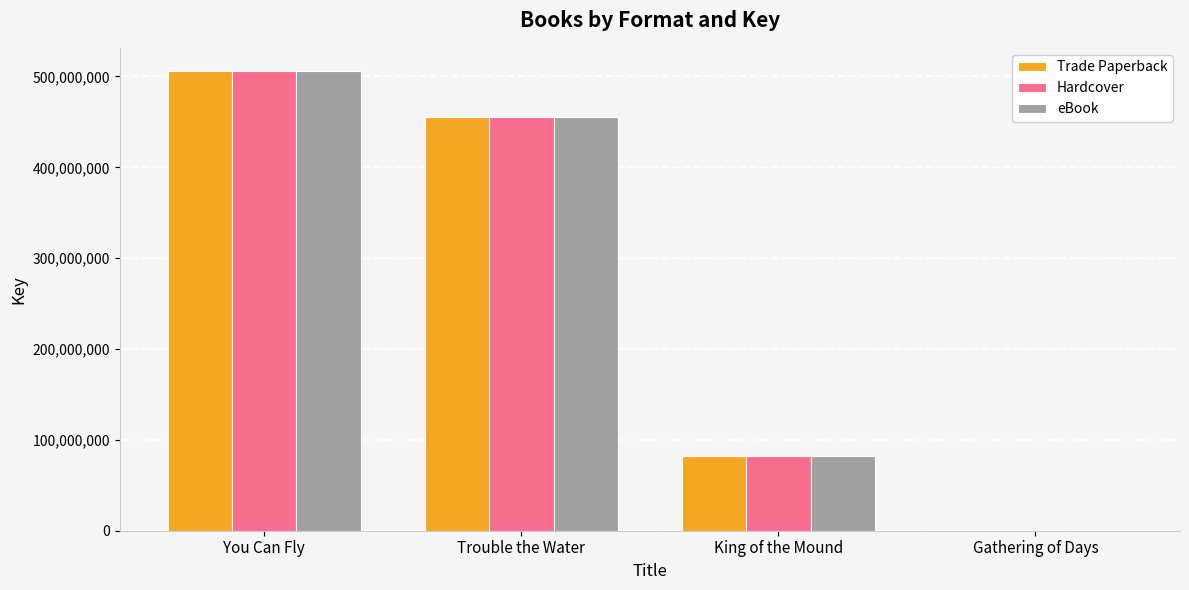

What is the difference between the Trade Paperback values at King of the Mound and Gathering of Days?

82614273